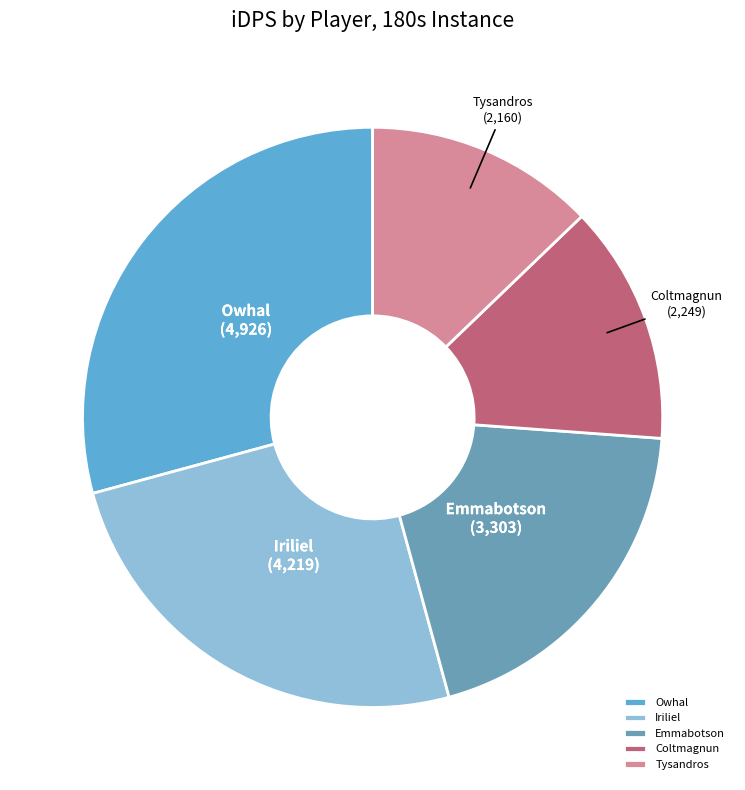

Is it true that Tysandros is 13% of the pie?

True